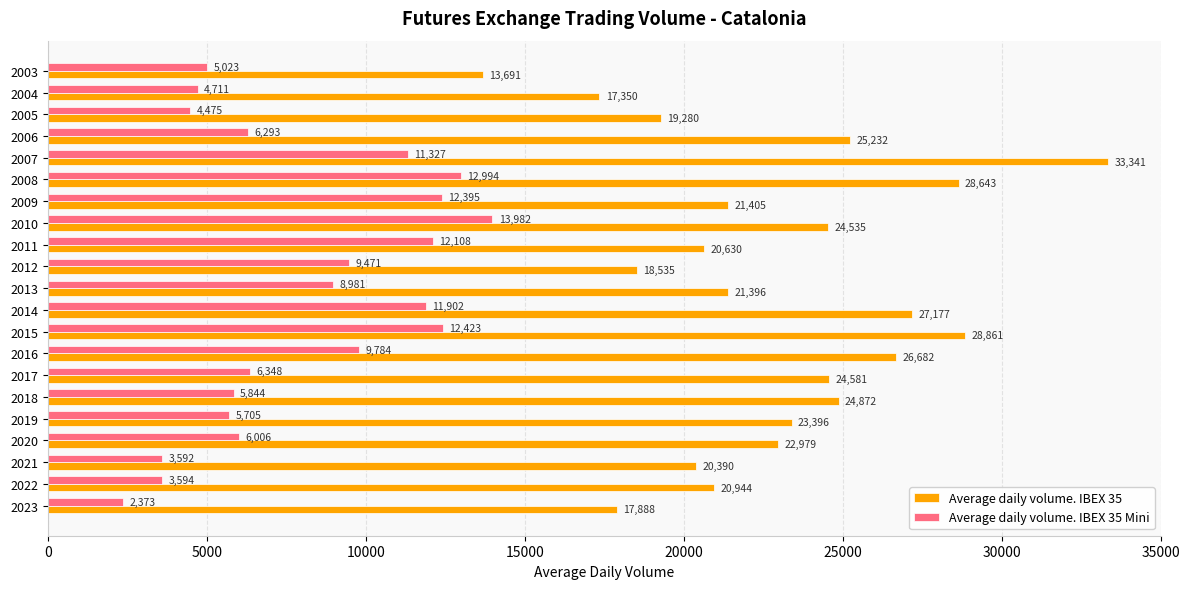

At which label is Average daily volume. IBEX 35 Mini closest to 8177?

2013